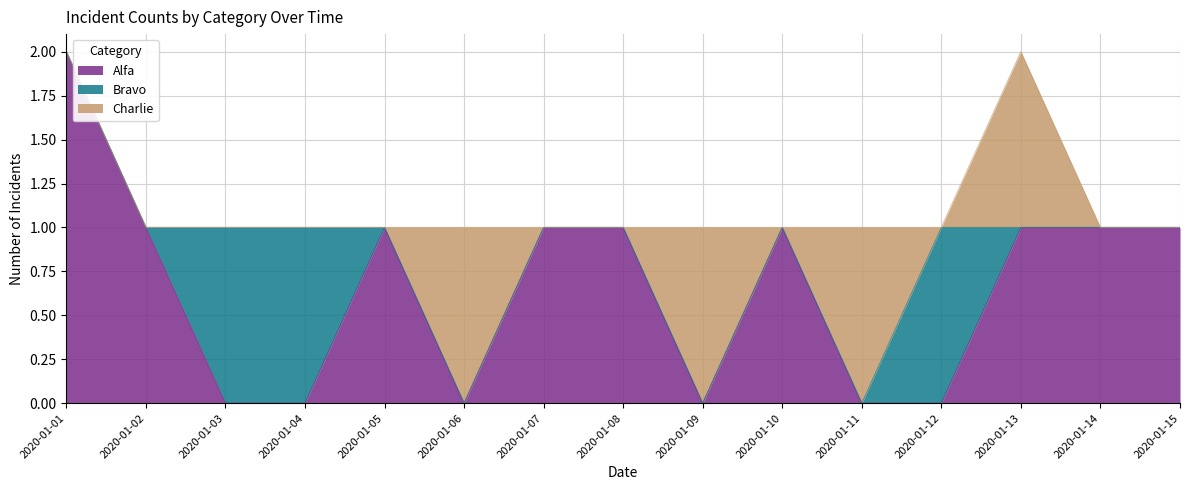

What is the sum of all Bravo values?

3